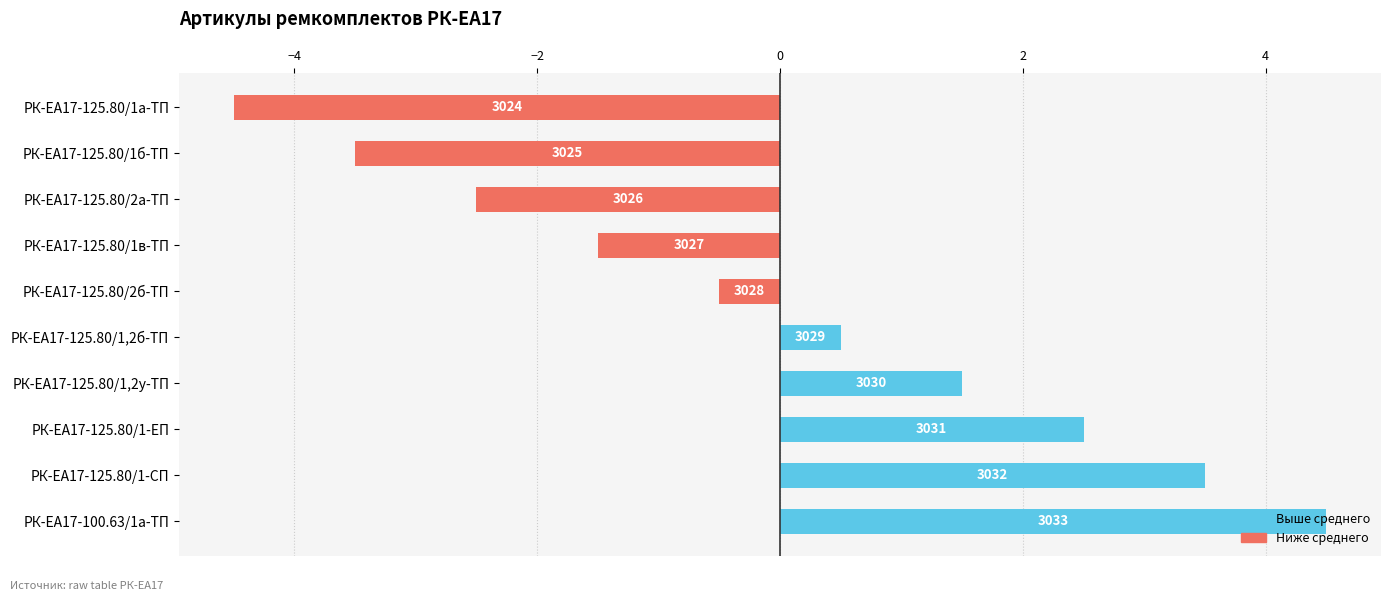

What is the difference between the maximum and minimum values?

9.0